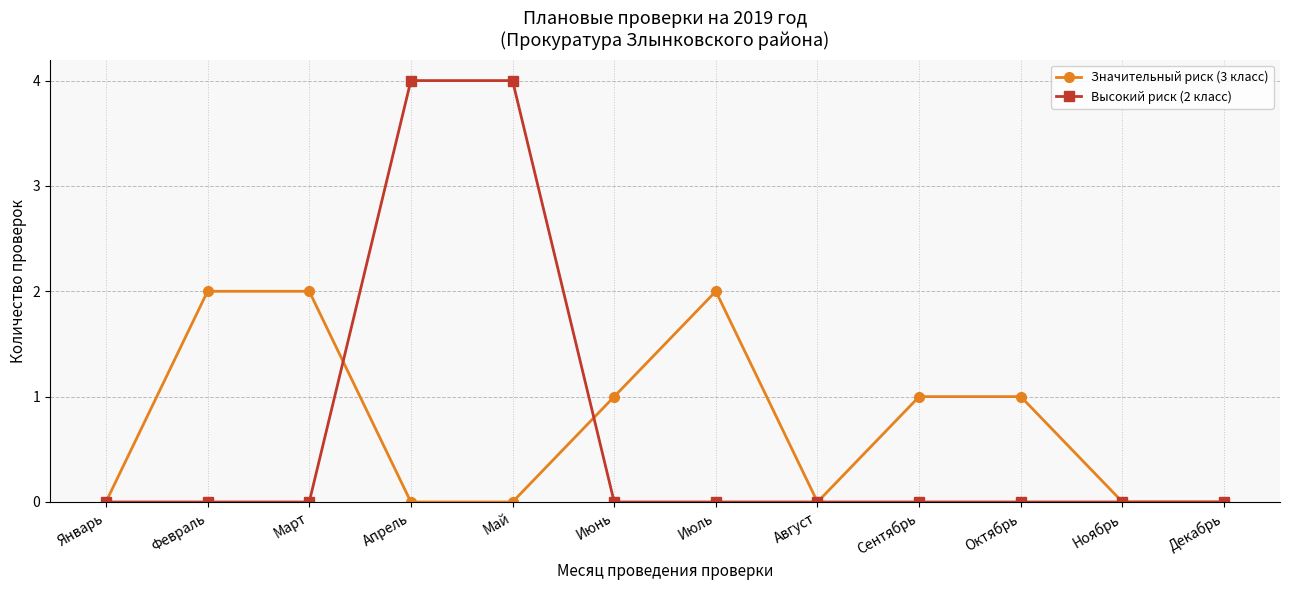

Reading right to left, transcribe all the data shown in this chart.

Значительный риск (3 класс): 0	0	1	1	0	2	1	0	0	2	2	0
Высокий риск (2 класс): 0	0	0	0	0	0	0	4	4	0	0	0